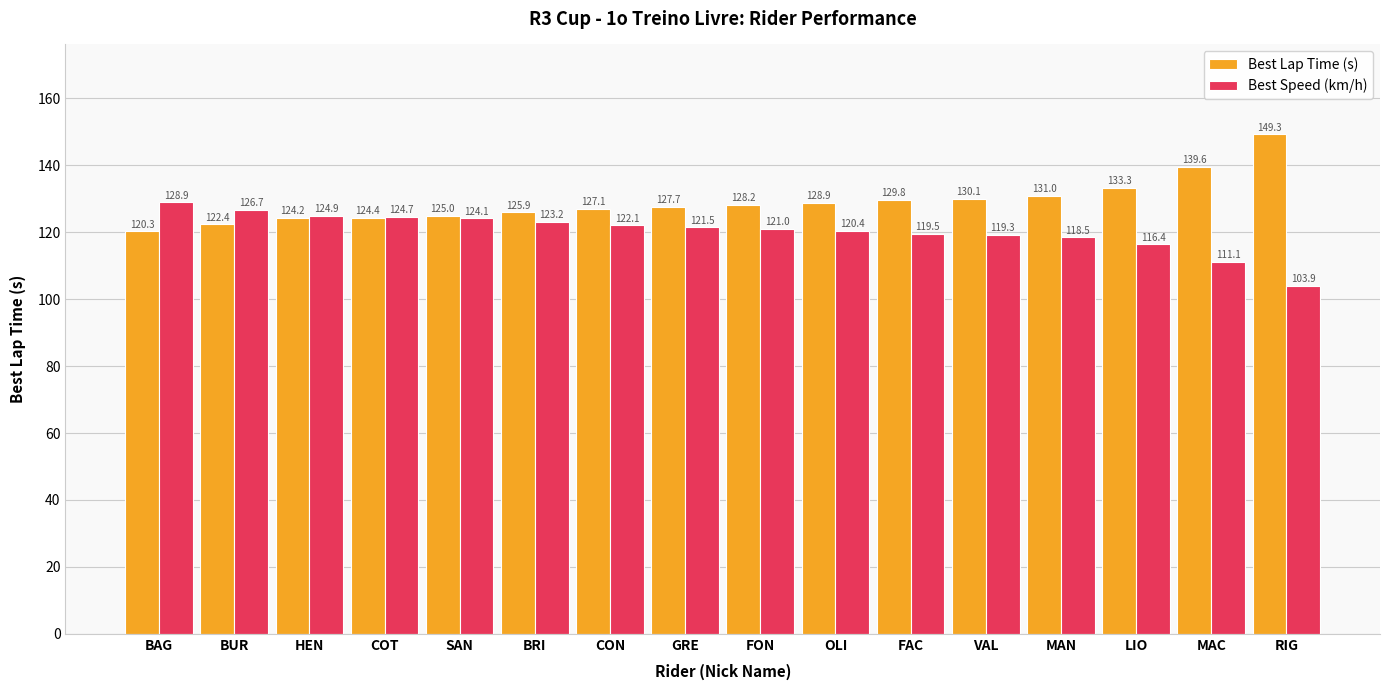

At FON, list the series in order from largest to smallest.

Best Lap Time (s), Best Speed (km/h)